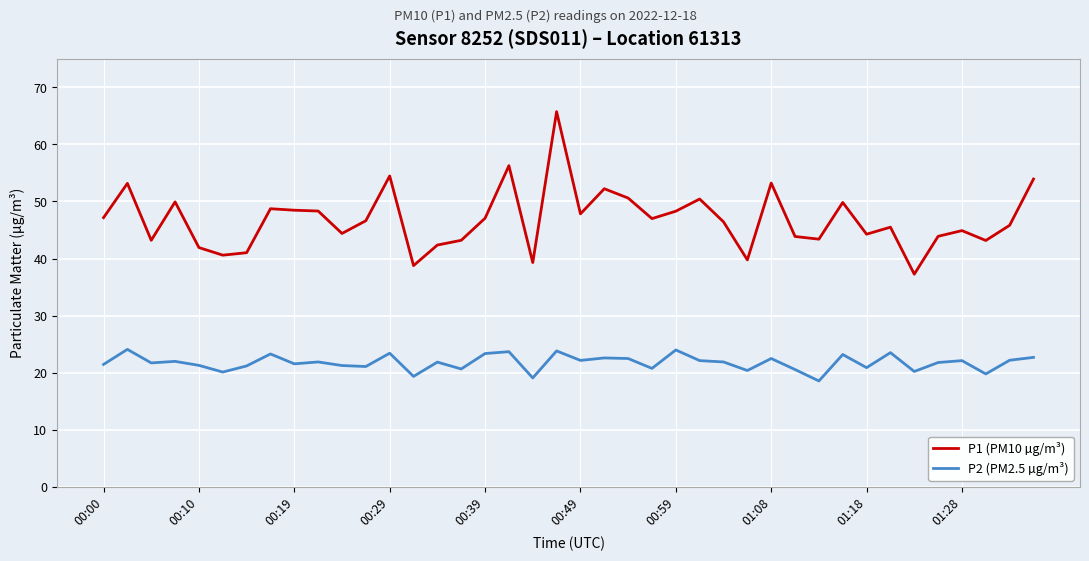

True or false: P2 (PM2.5 µg/m³) and P1 (PM10 µg/m³) intersect in this chart.

False